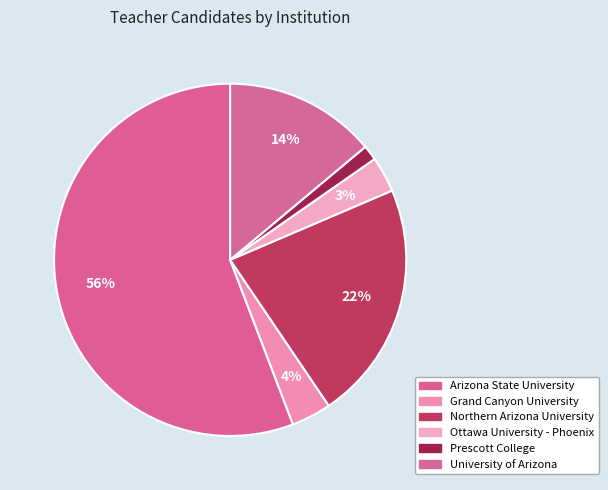

What percentage is the Ottawa University - Phoenix slice, to the nearest percent?

3%